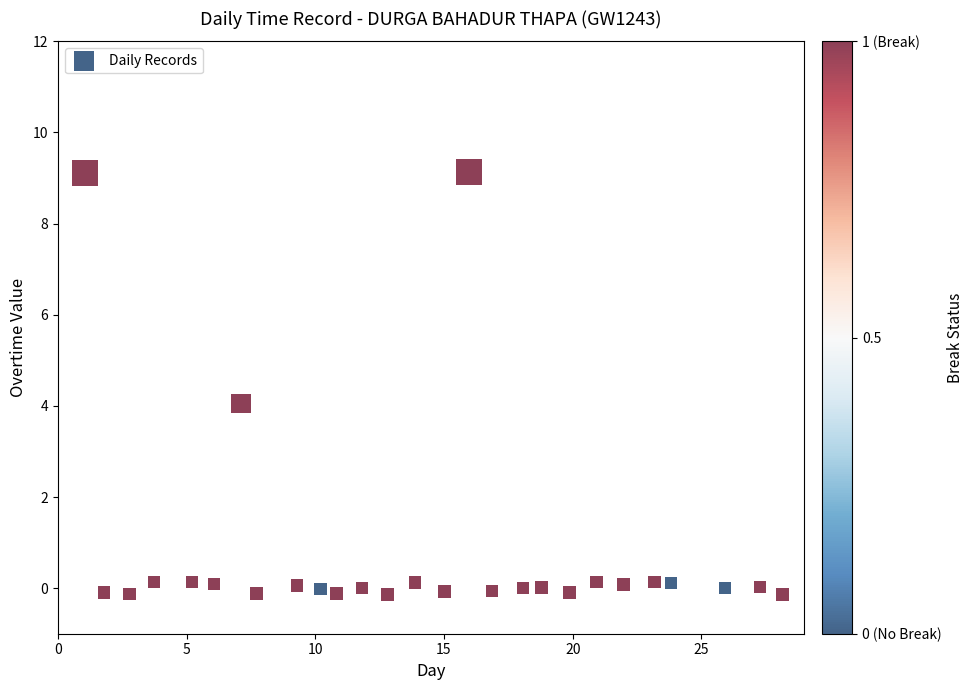

What is the range of X values (max minus min)?

27.1